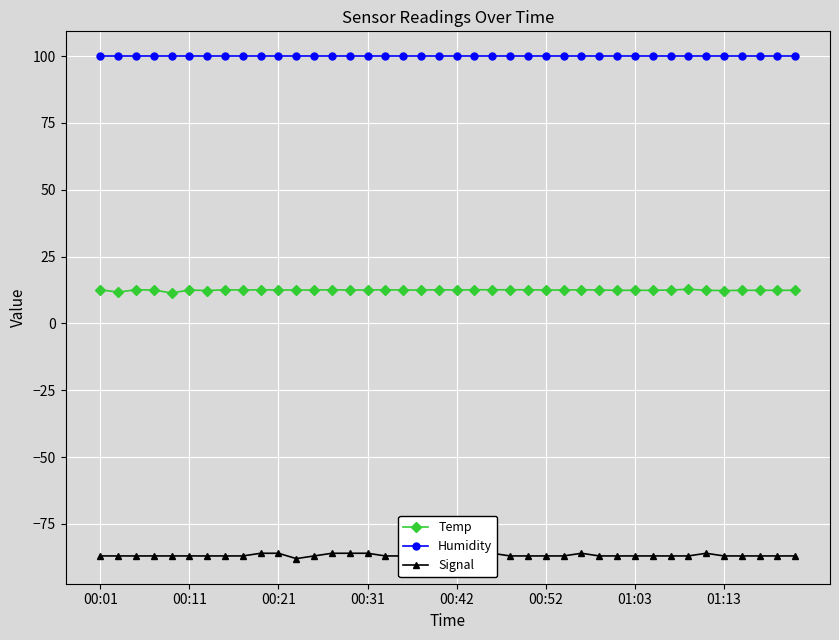

At which category is the sum across all series the highest?

9